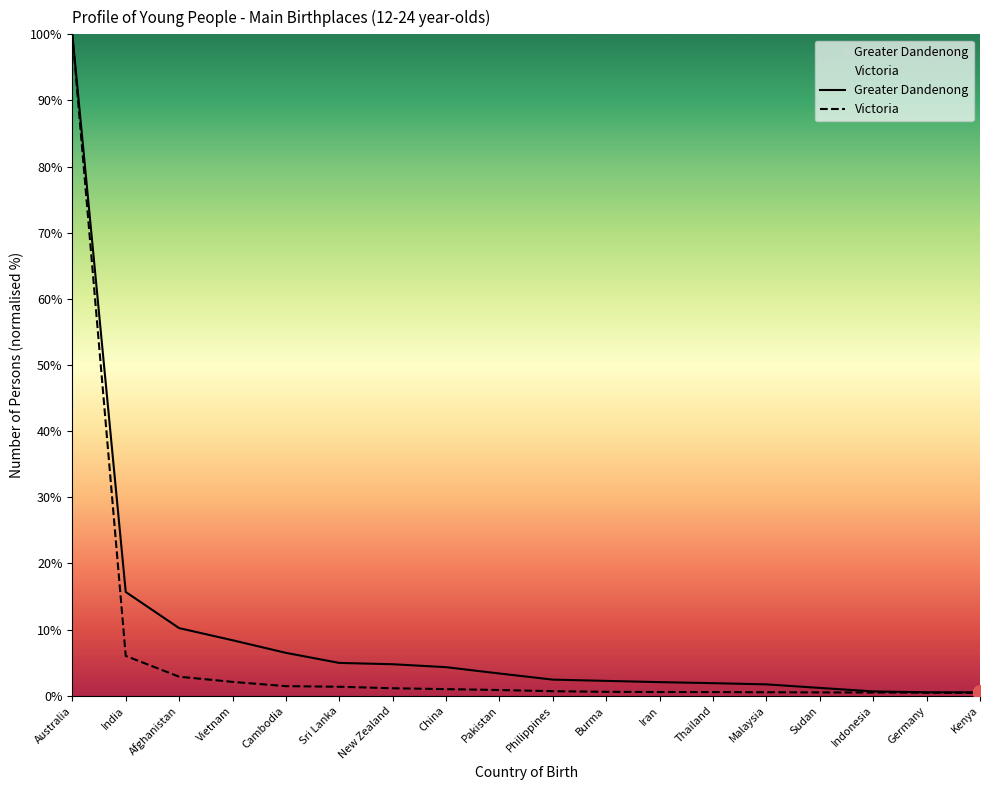

Reading right to left, extract all data points from this chart.

Greater Dandenong: 0.5	0.5	0.7	1.2	1.7	1.9	2.1	2.2	2.4	3.4	4.3	4.8	5.0	6.5	8.4	10.2	15.7	100.0
Victoria: 0.4	0.5	0.5	0.5	0.5	0.5	0.6	0.6	0.7	0.9	1.0	1.1	1.4	1.5	2.1	2.9	6.0	100.0